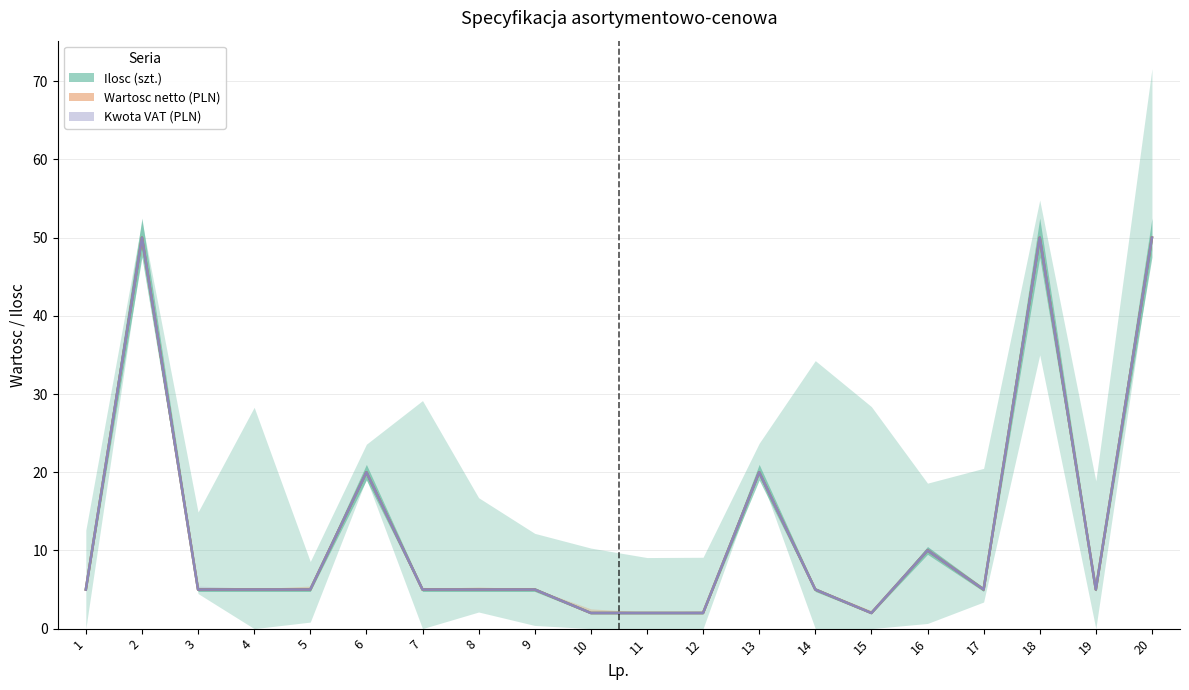

The Ilosc (szt.) series shows 50 at 18. True or false?

True